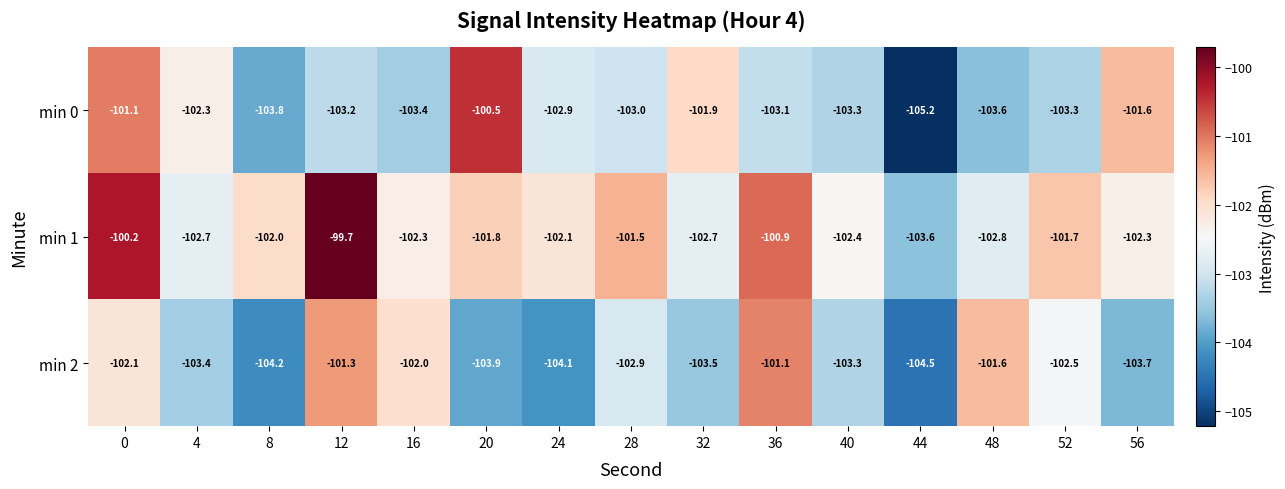

What is the total value across all series at 36?

-305.1